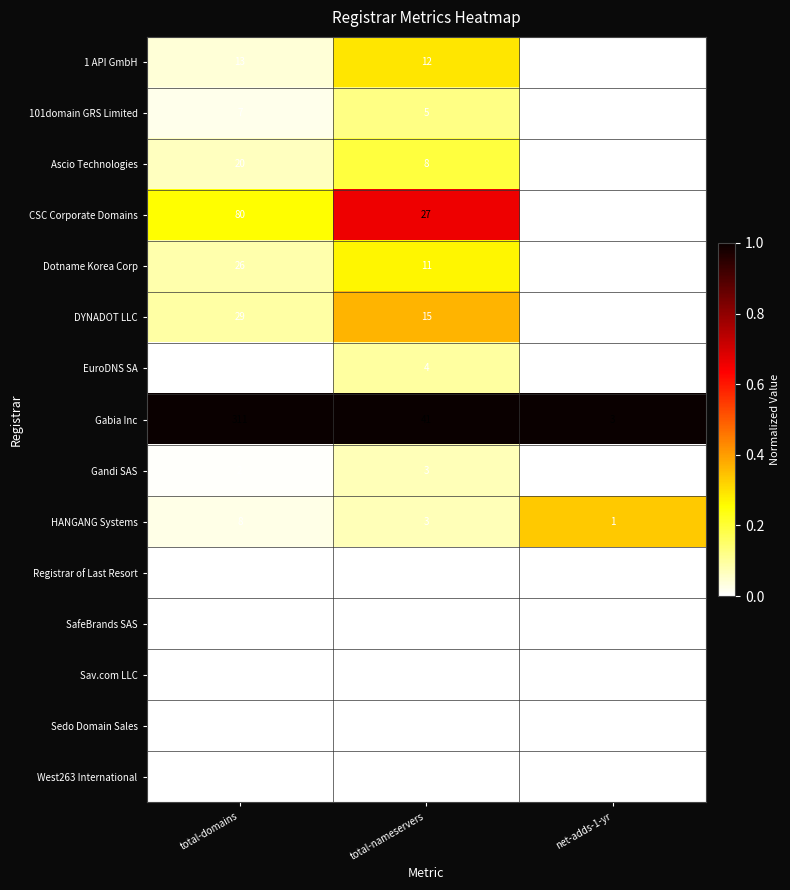

What is the greatest value displayed?

311